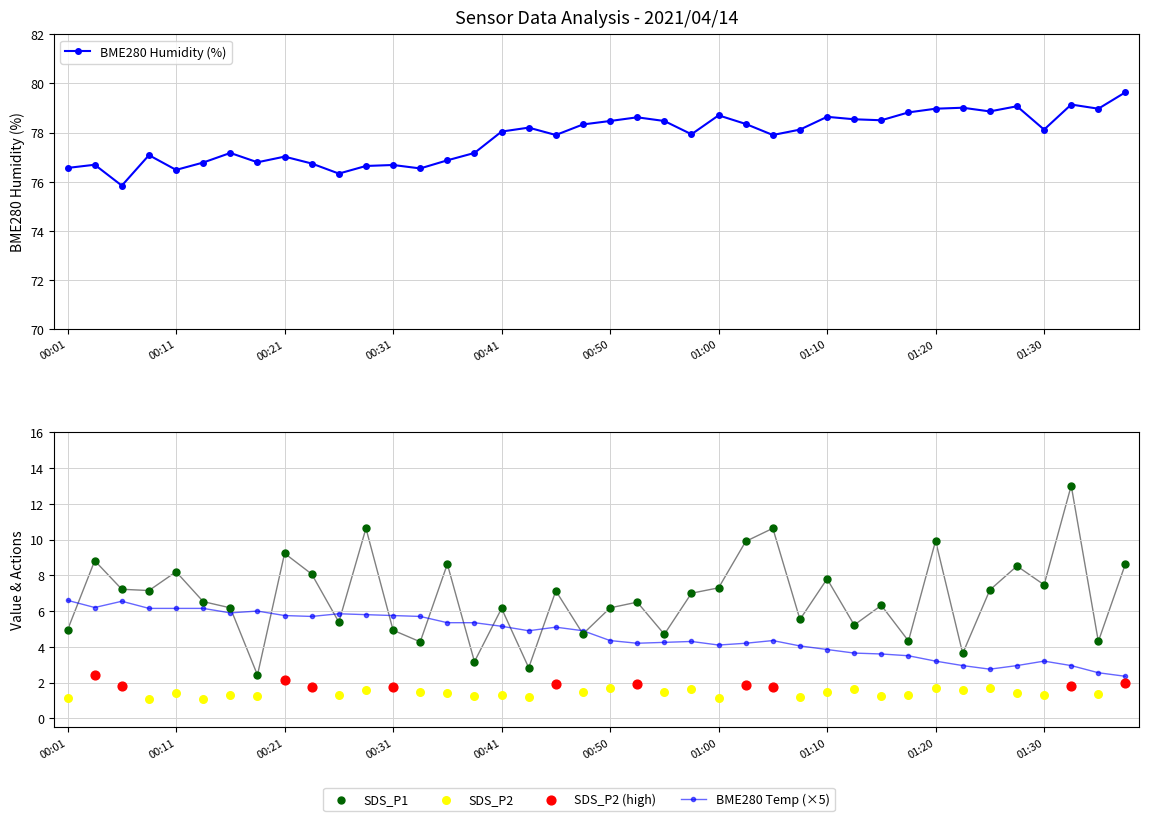

At how many categories does at least one series exceed 11?

40